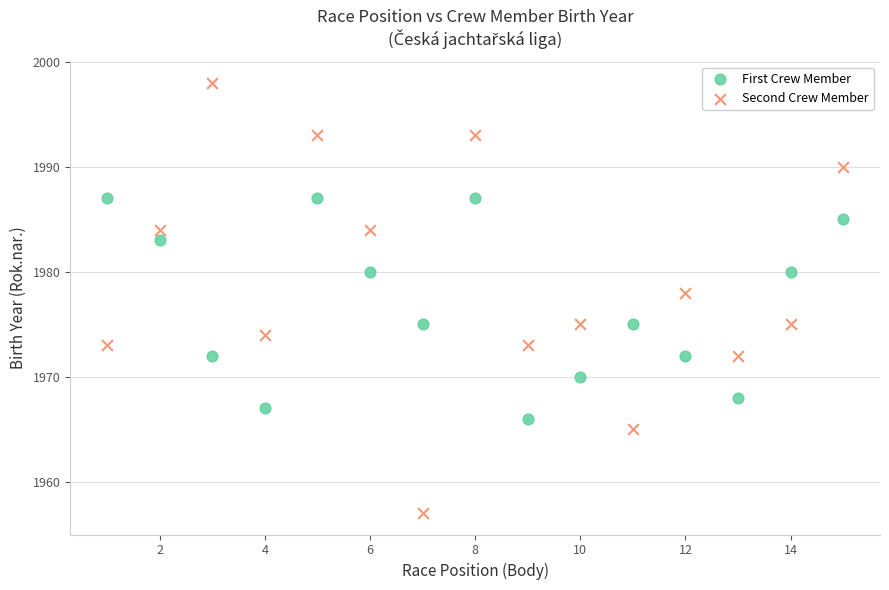

Across all data points, what is the range of X values (max minus min)?

14